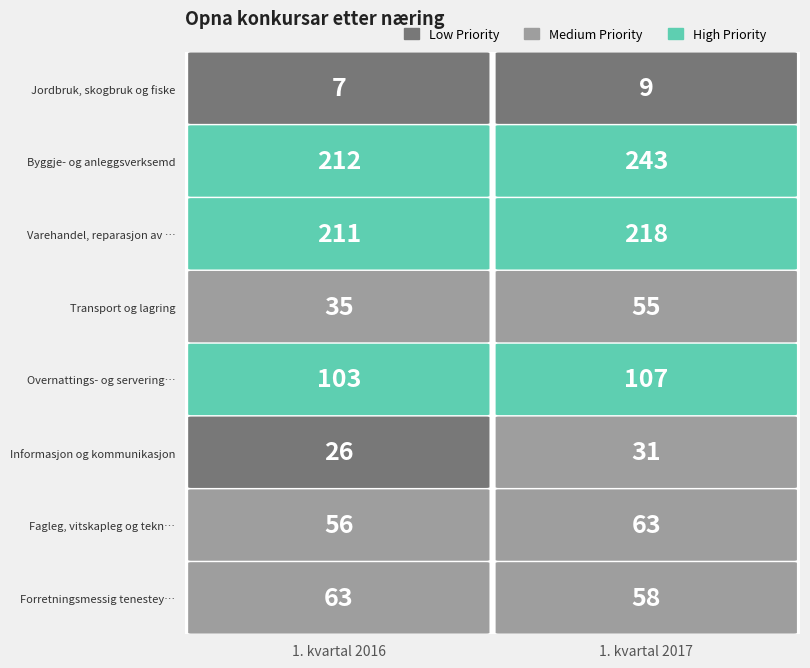

What is the difference between the maximum and minimum values in the Informasjon og kommunikasjon series?

5